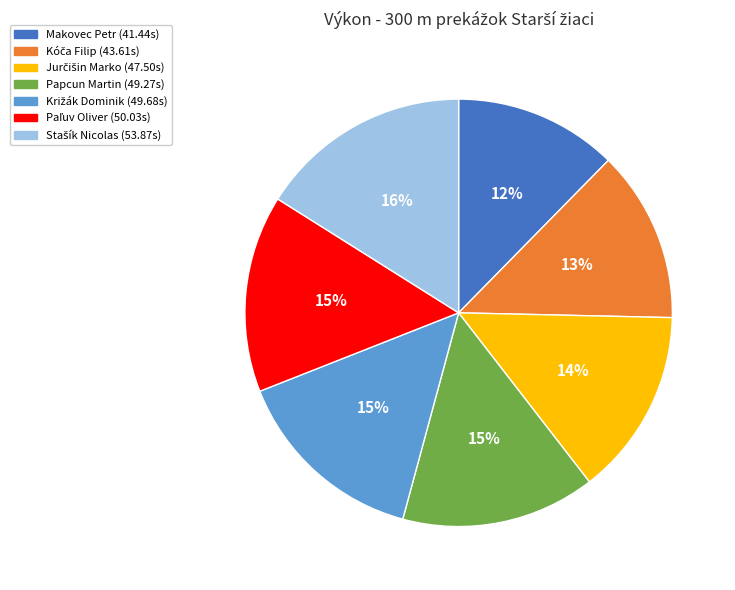

Which slice is the smallest?

Makovec Petr